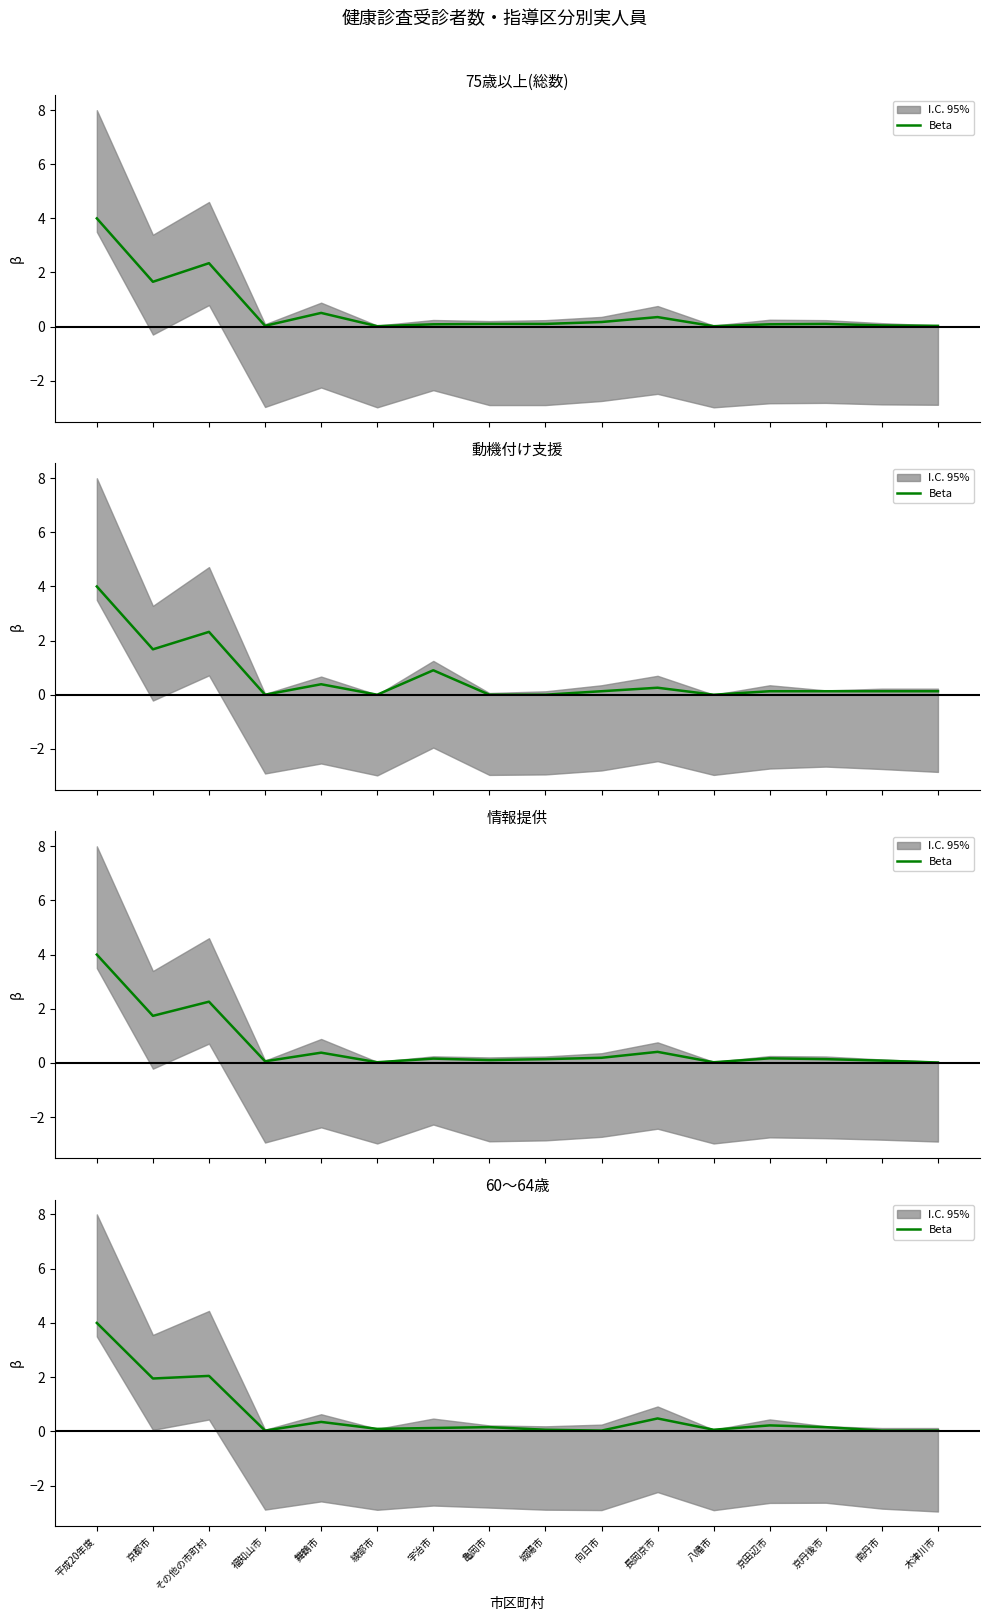

What is the average value?

0.6